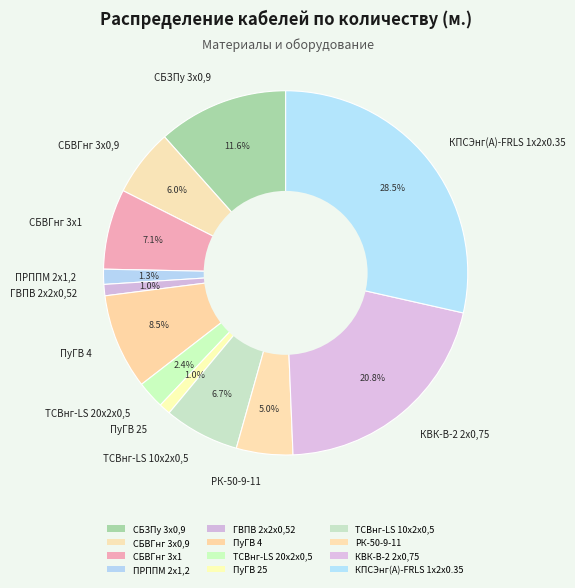

Which has a higher value, ТСВнг-LS 20х2х0,5 or СБВГнг 3х1?

СБВГнг 3х1